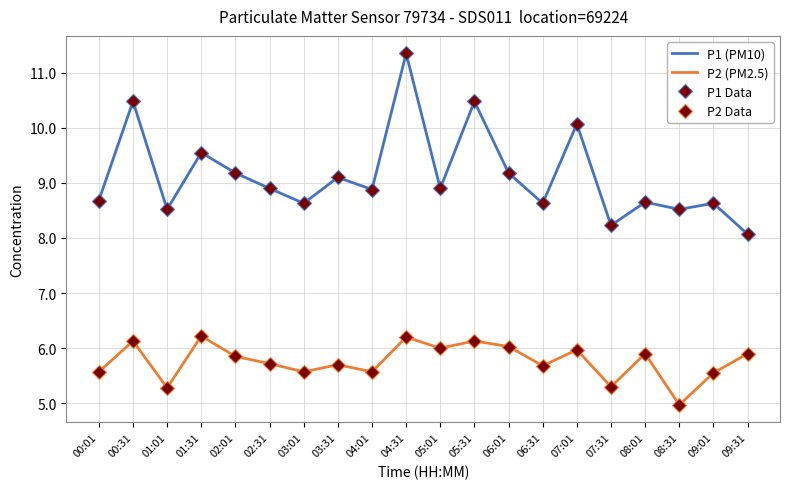

Does the chart have visible grid lines?

Yes